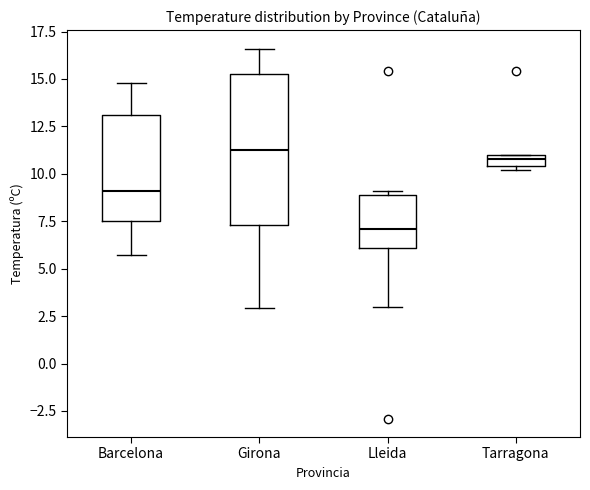

Where is the lower edge of the box for Girona on the y-axis? The values are not printed on the chart, so give them approximately, as read against the axis.

7.5